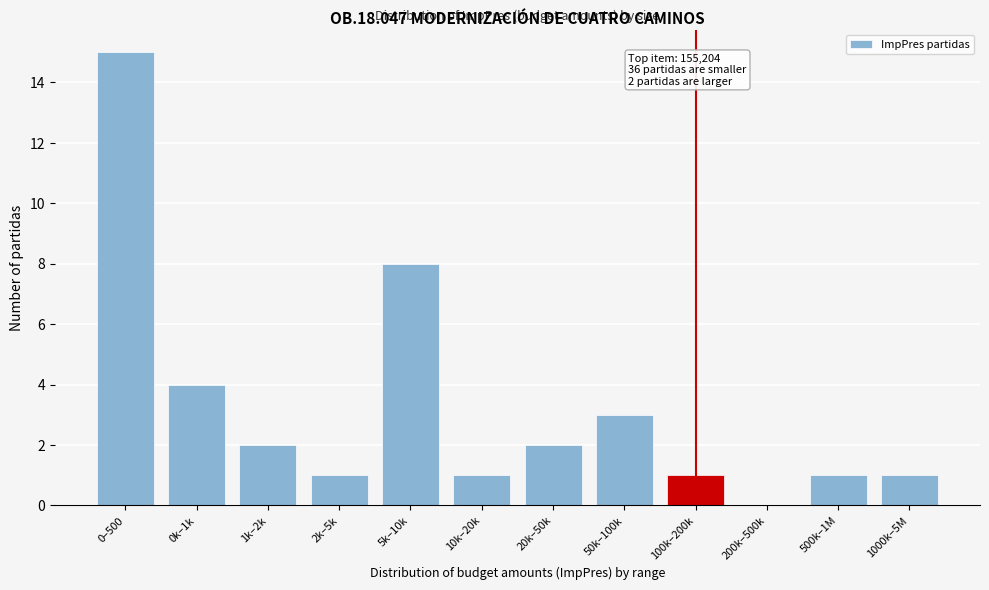

Reading left to right, list all the values displayed in this chart.

0–500=15	0k–1k=4	1k–2k=2	2k–5k=1	5k–10k=8	10k–20k=1	20k–50k=2	50k–100k=3	100k–200k=1	200k–500k=0	500k–1M=1	1000k–5M=1